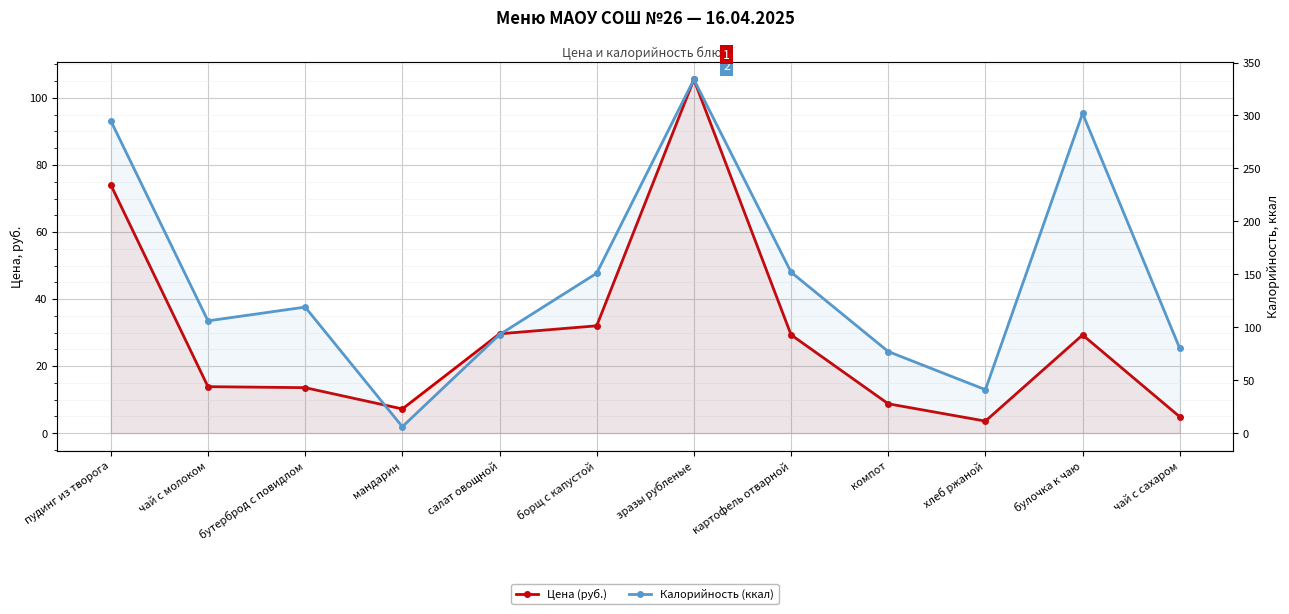

Which series has the largest total across all categories?

Калорийность (ккал)